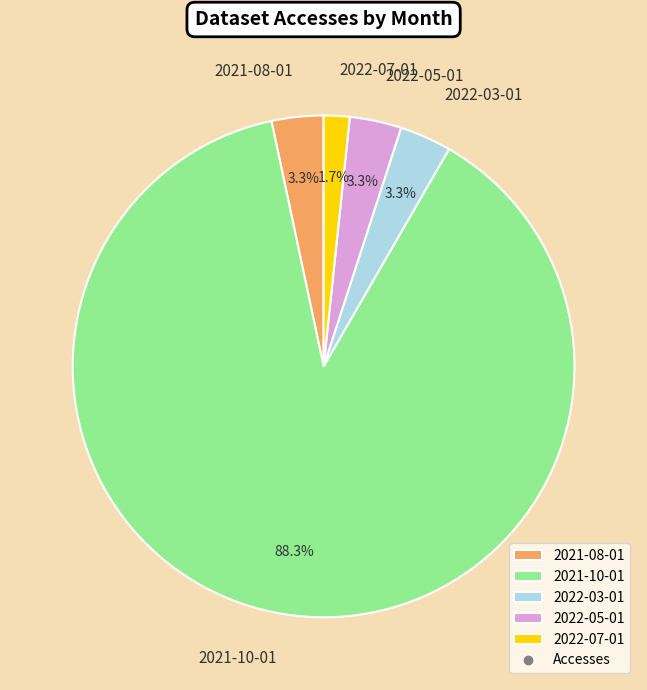

Is the sum of 2022-05-01 and 2021-10-01 greater than half?

Yes